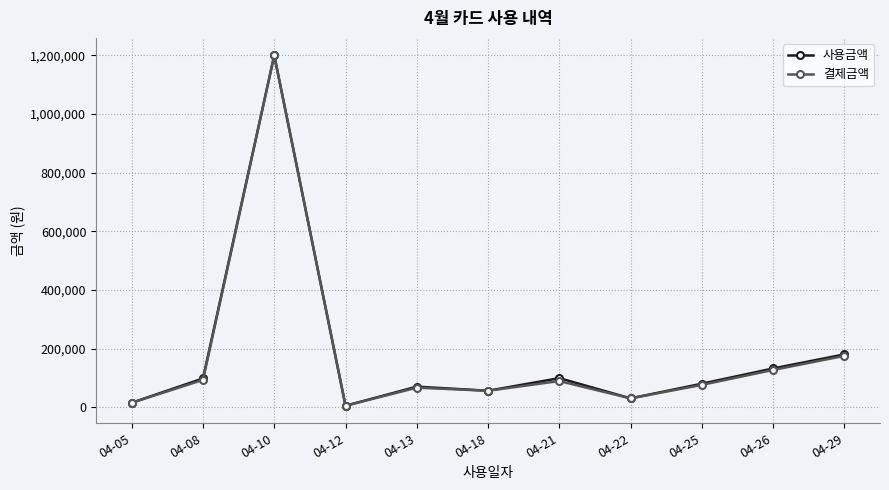

Where is 결제금액 nearest to the value 602400?

04-29